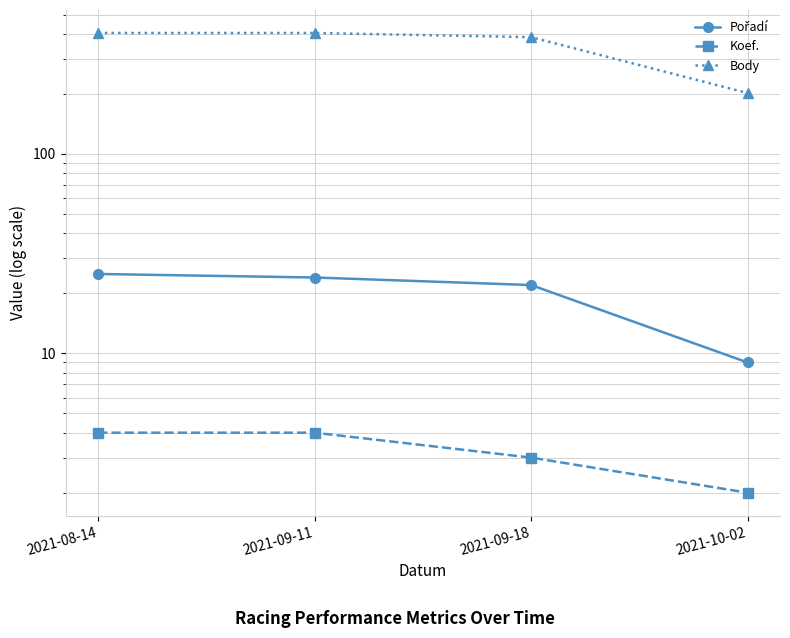

Is it true that Body equals 176 at 2021-08-14?

False